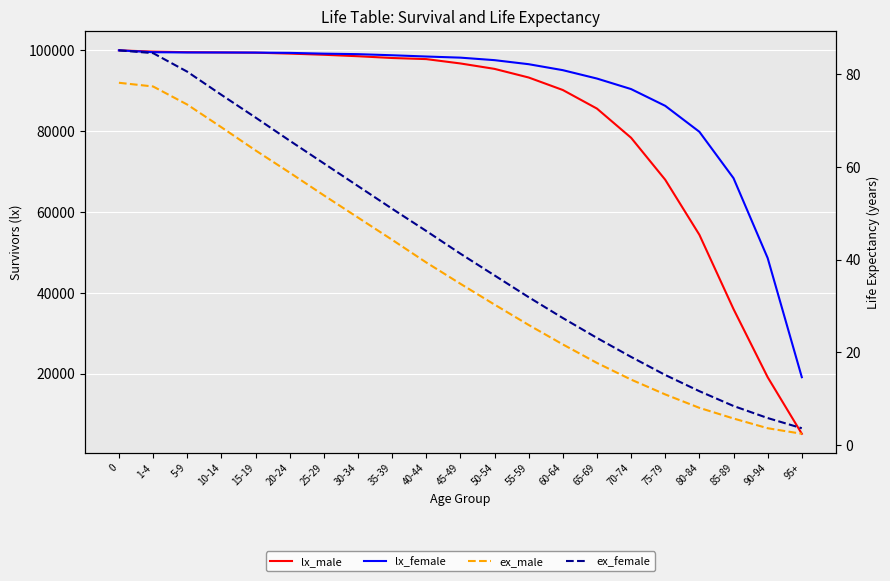

What is the value of the ex_male point at the 17th from the left?

10.9